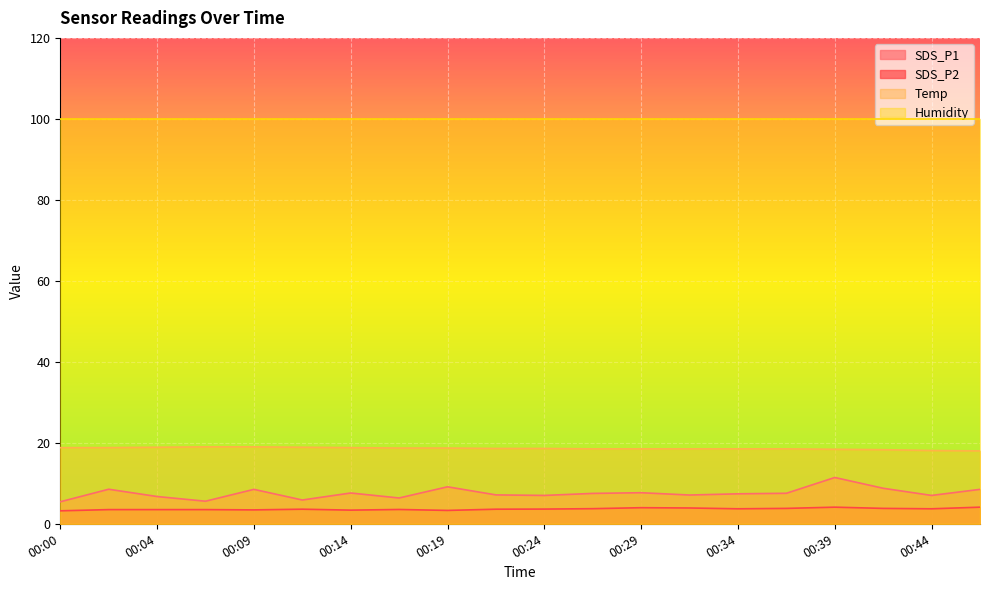

Is the value of SDS_P2 at 00:44 greater than the value of SDS_P1 at 00:39?

No